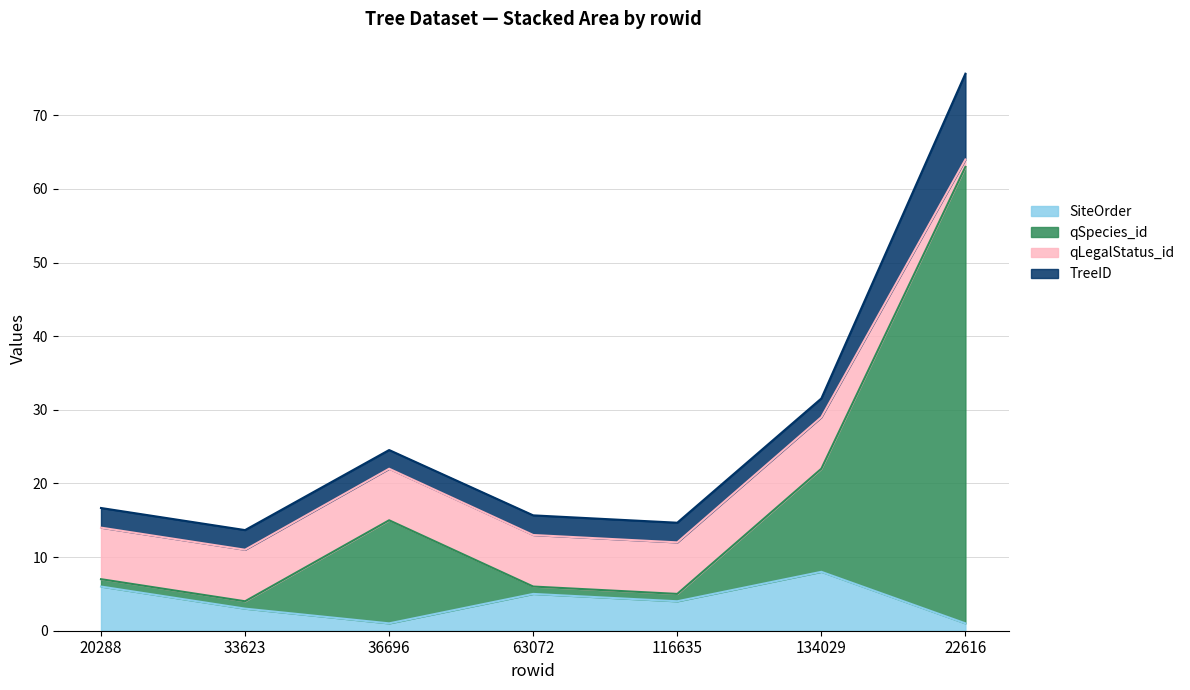

Which category has the highest value in the SiteOrder series?

134029